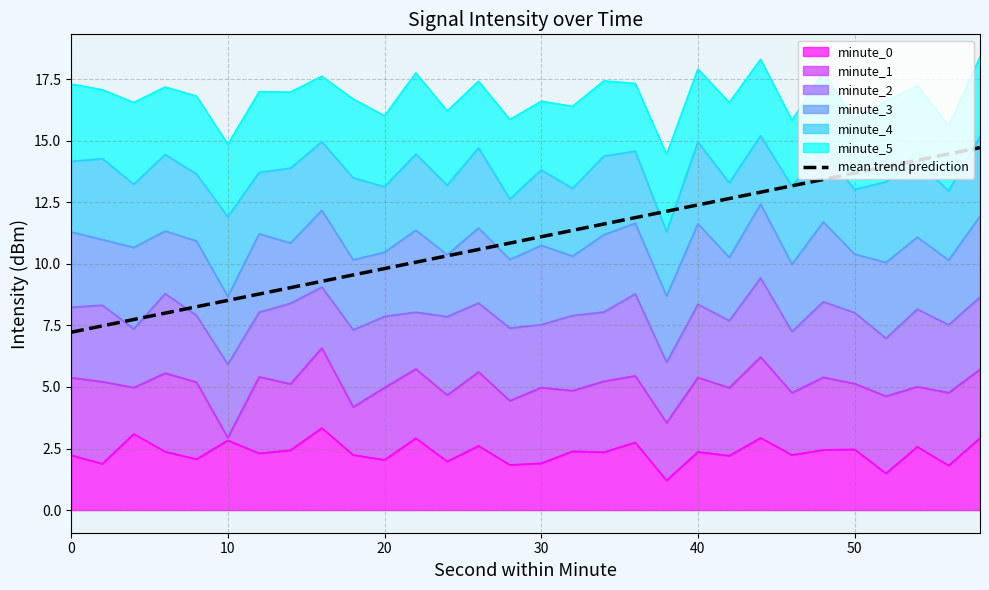

What is the difference between the maximum and minimum values?

7.5